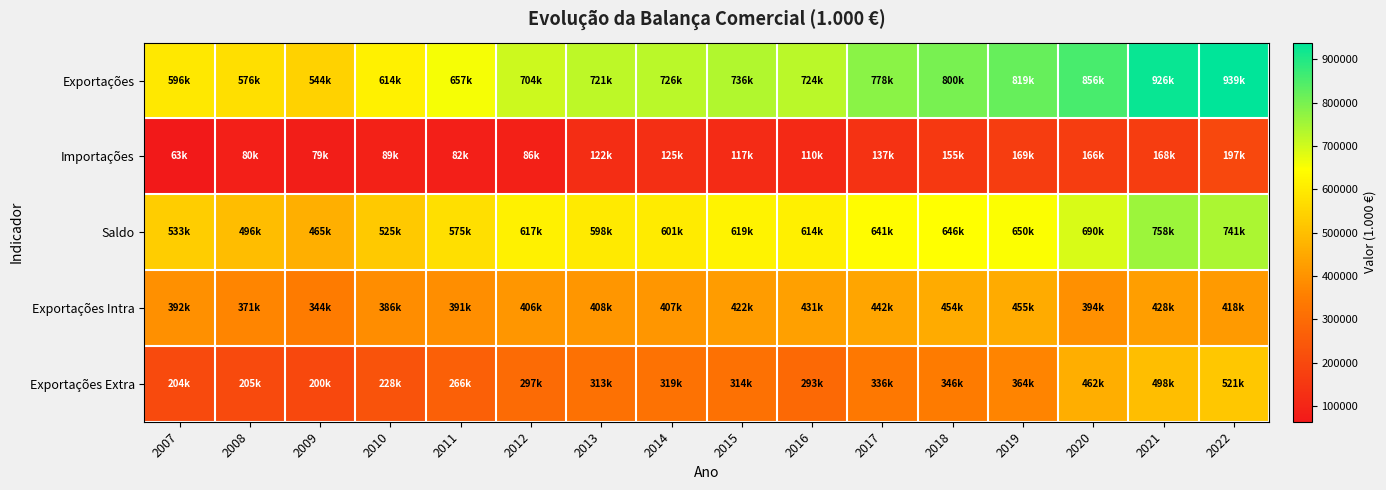

At which category is the sum across all series the highest?

2022